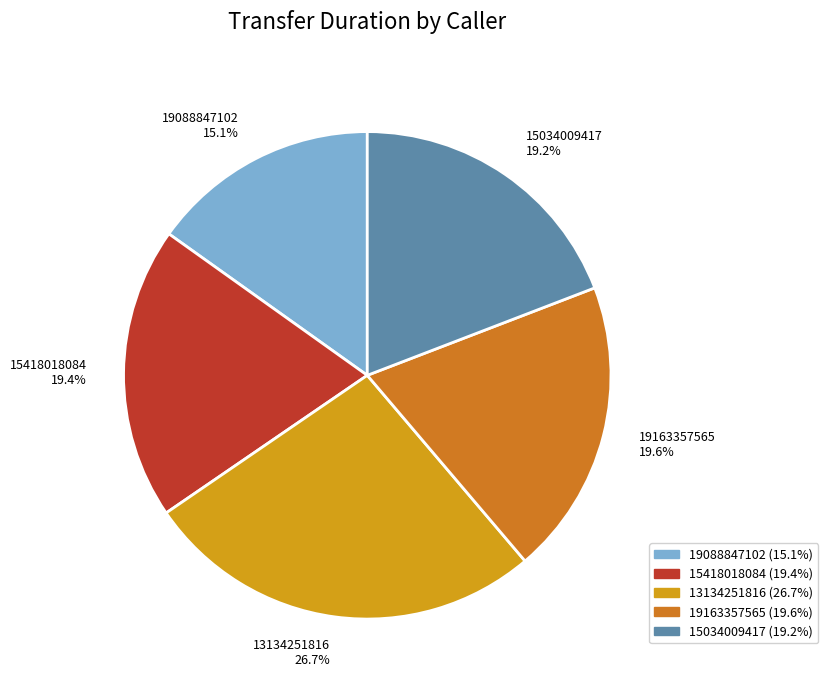

To the nearest percent, what percentage of the pie is 19163357565?

20%